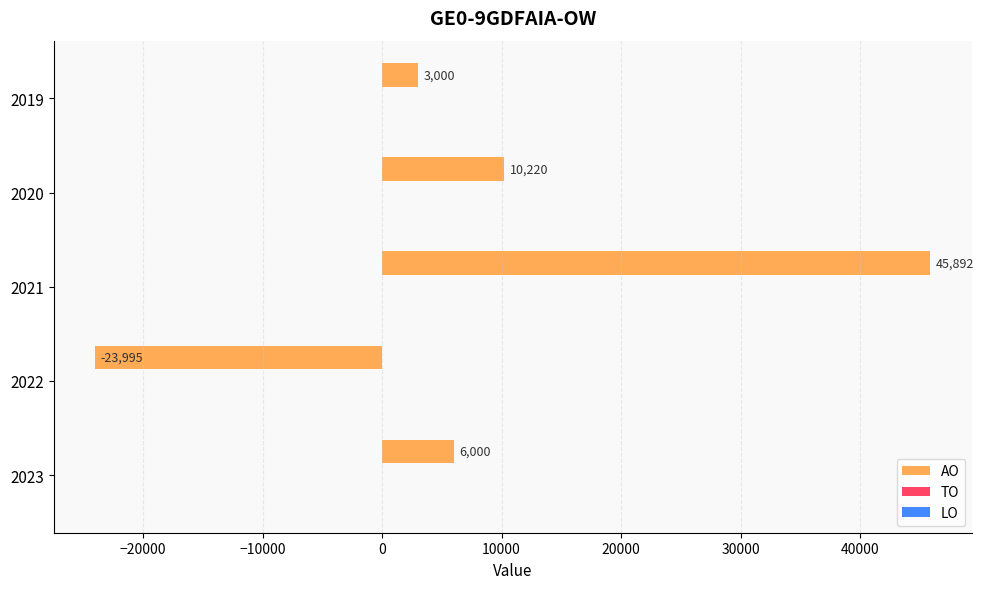

How many series are shown in this chart?

1